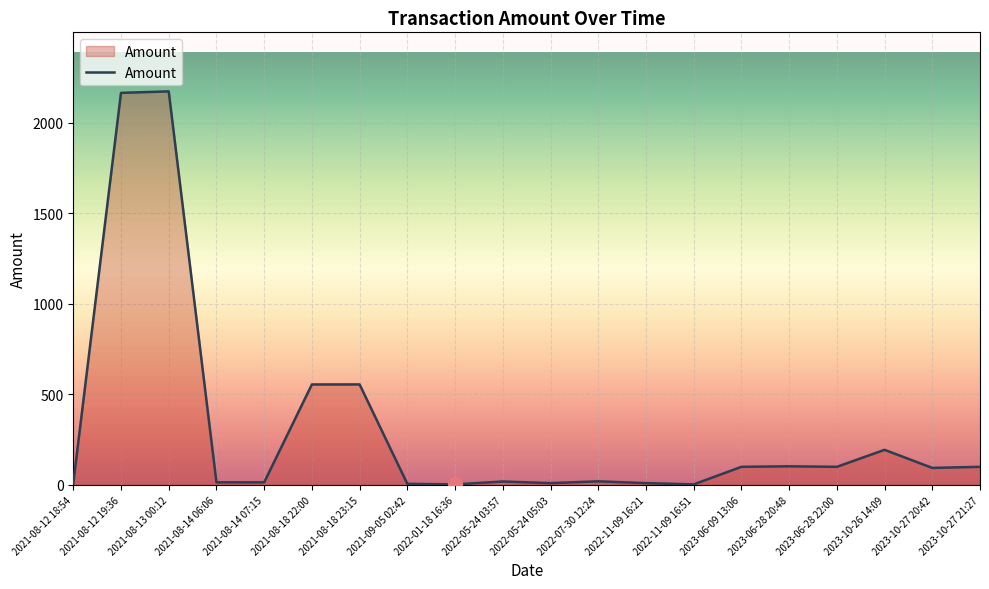

Count the number of categories in the chart.

20